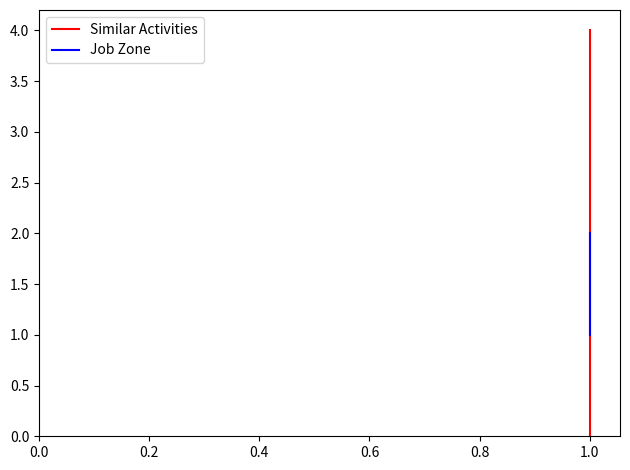

What position from the right is 0.2?

5